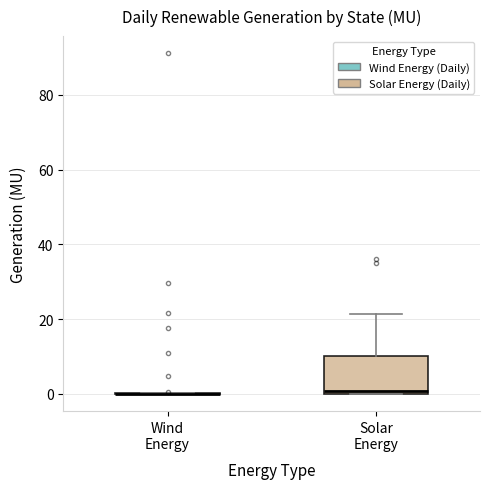

Reading left to right, transcribe this box plot: for each box, give where its median line is, the range the box spans, and where its two whiskers end, as read against the y-axis. The values are not printed on the chart, so give them approximately, as read against the axis.

Wind Energy: box collapsed to a line at 0, whiskers 0 to 0
Solar Energy: median 0 (just above the box's lower edge), box 0 to 10, whiskers 0 to 22